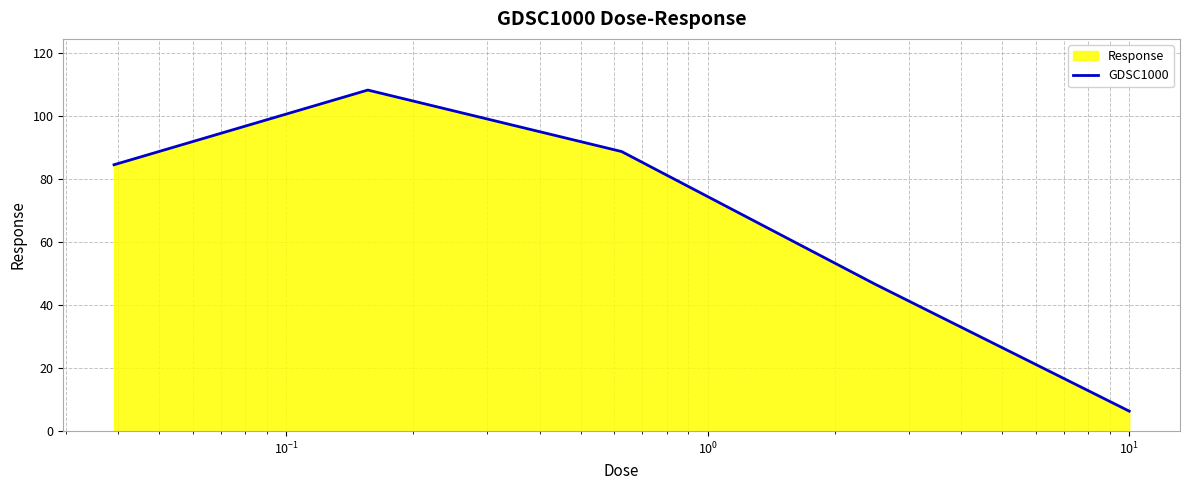

How many lines are shown in the chart?

1